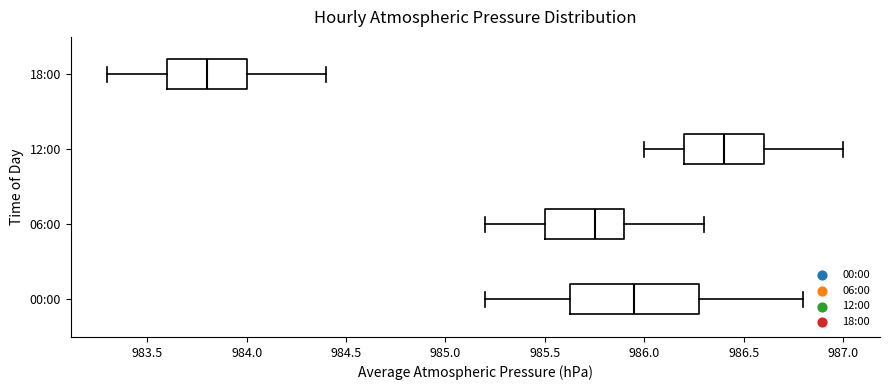

Where does the right whisker of the box for 12:00 end on the x-axis? The values are not printed on the chart, so give them approximately, as read against the axis.

987.00